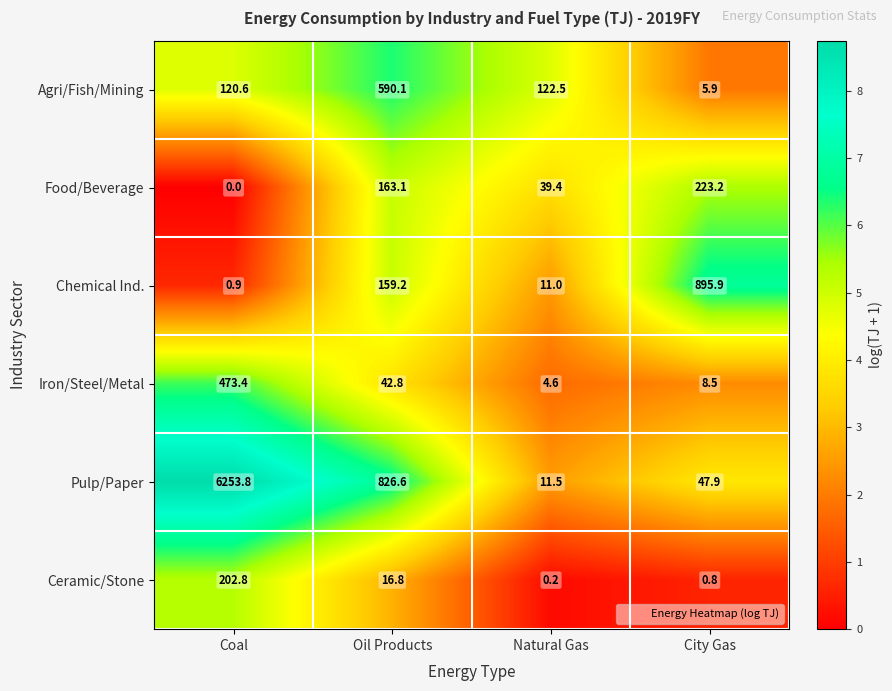

At which category is the sum across all series the highest?

Coal